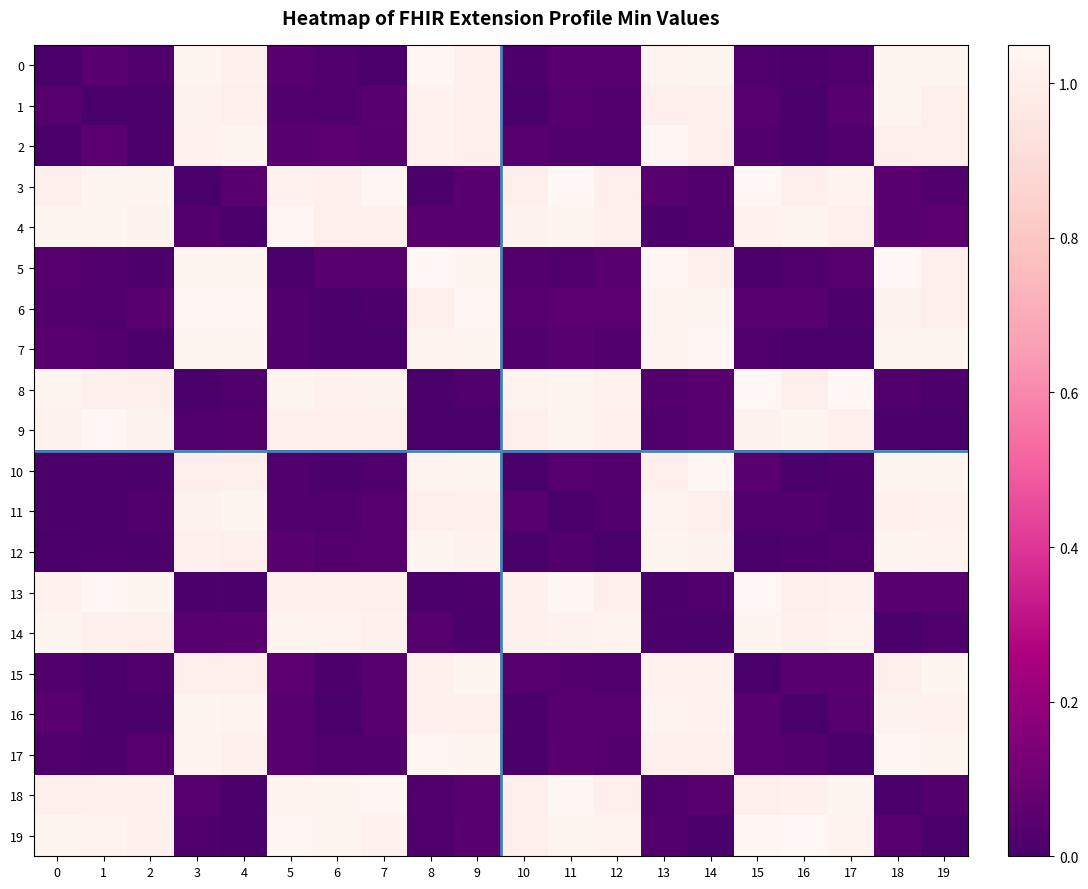

Count the number of data series in this chart.

20